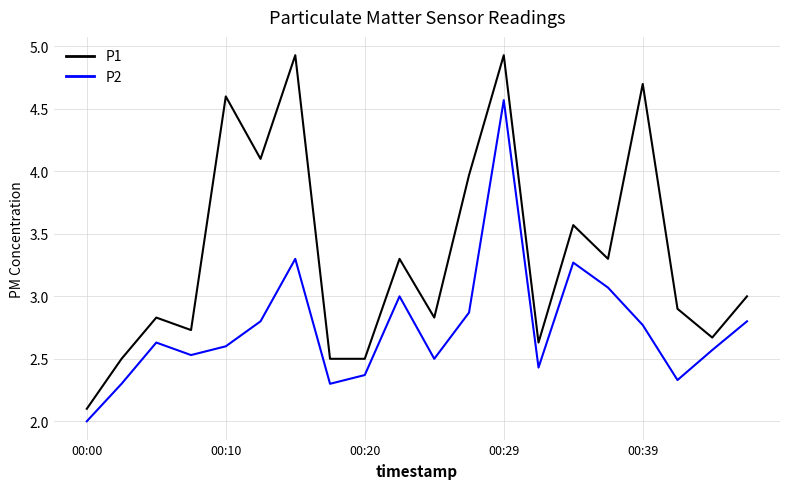

Which series has the largest range (max minus min)?

P1